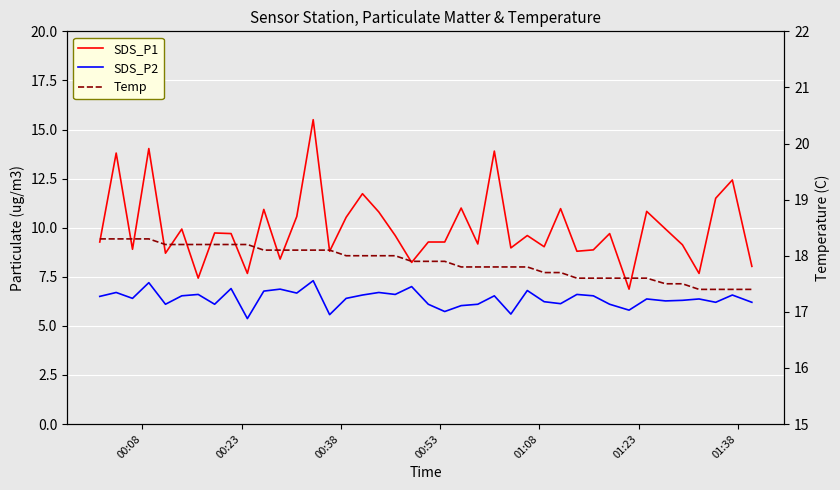

What is the value of the Temp point at the 3rd from the left?

18.3